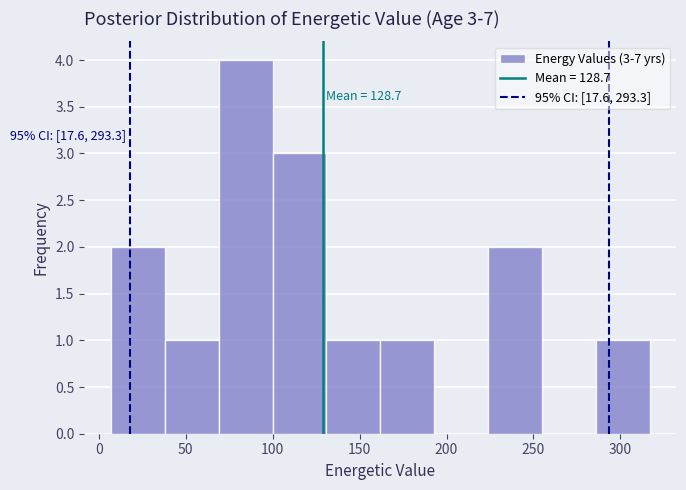

Over which range of the x-axis is the bar tallest?

70 to 100